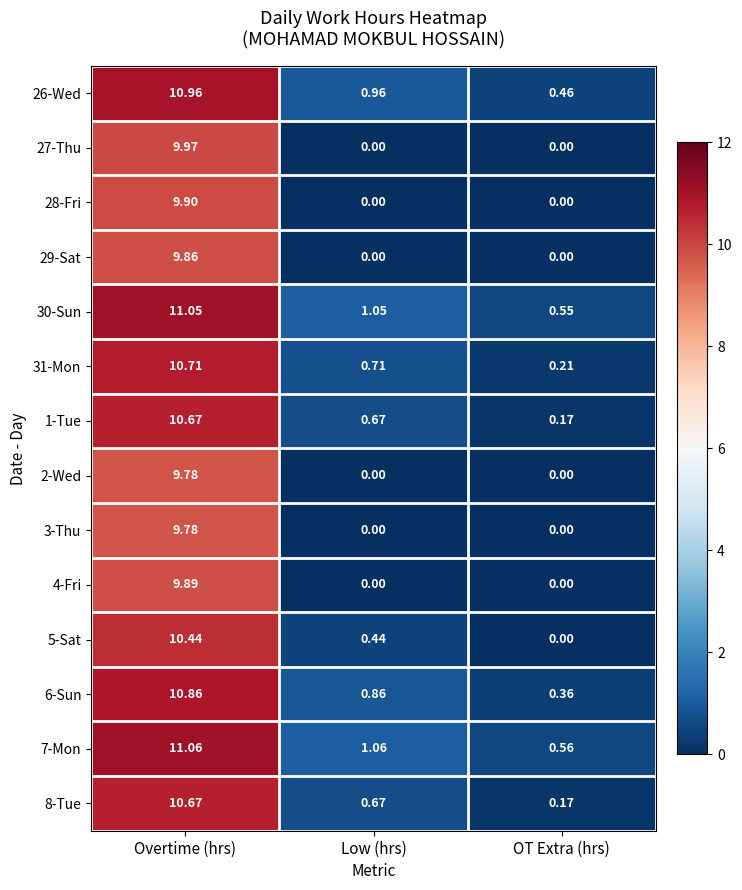

Is the value of 7-Mon at Overtime (hrs) greater than the value of 26-Wed at OT Extra (hrs)?

Yes